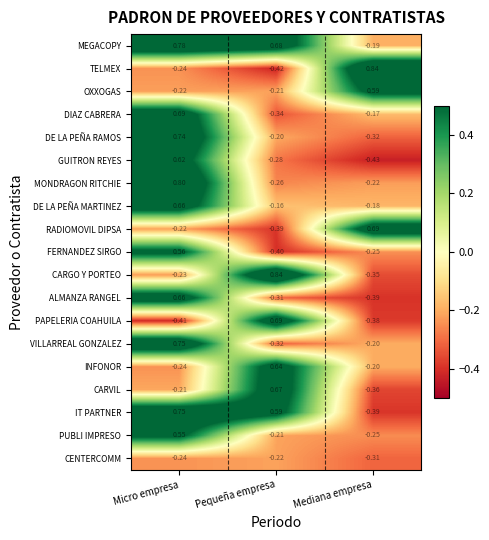

Which category has the lowest value across all series?

Mediana empresa